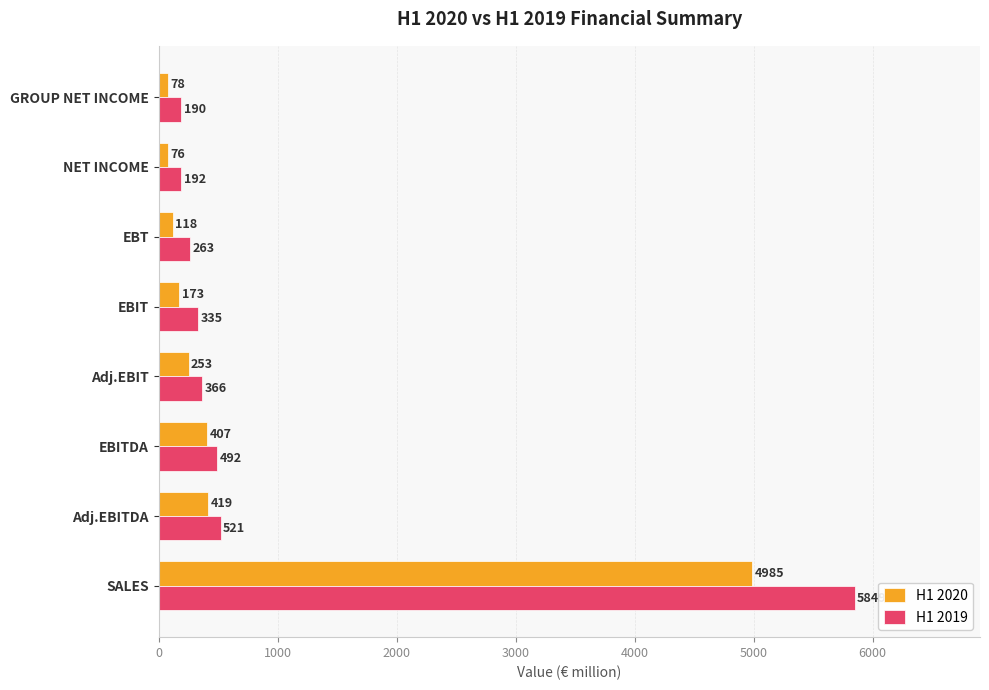

Where is H1 2020 nearest to the value 2530?

Adj.EBITDA